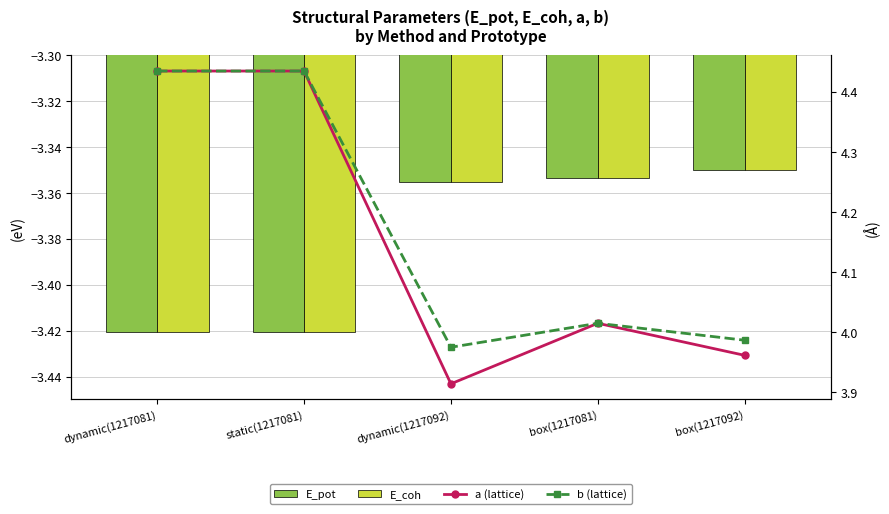

The value of E_coh at static(1217081) is -5.1. True or false?

False